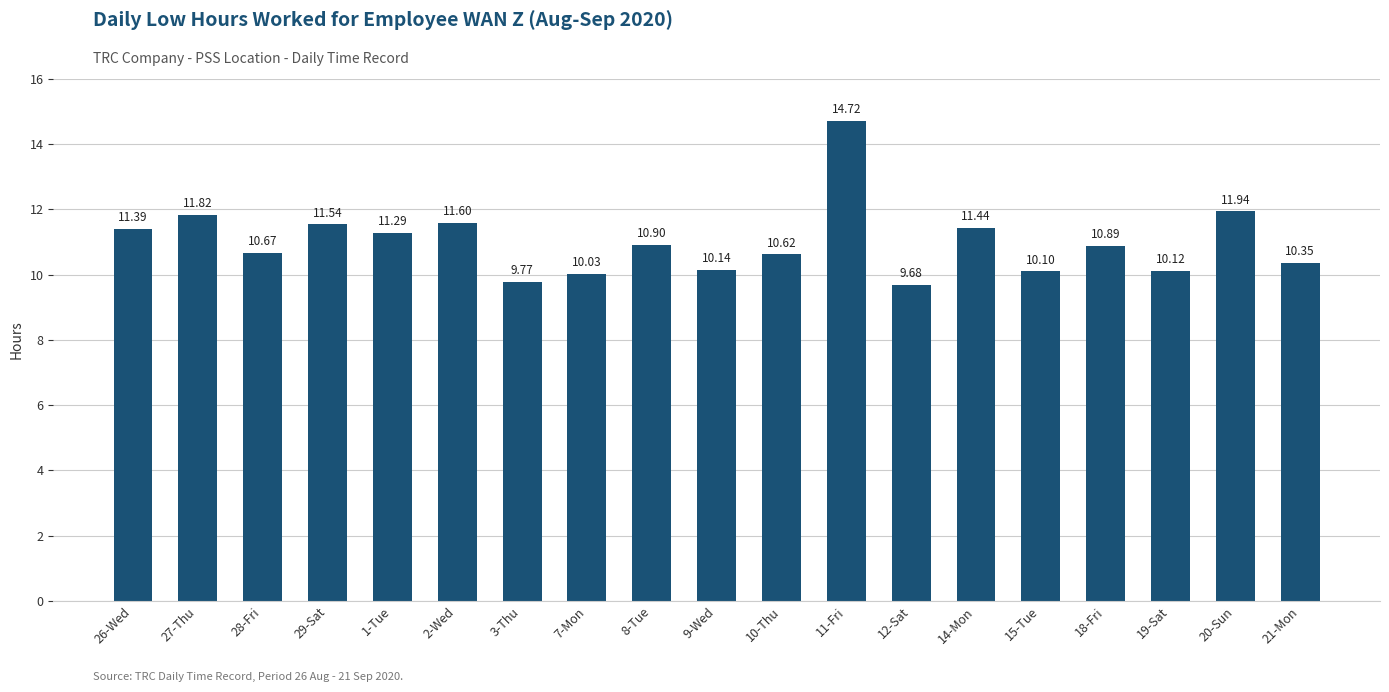

What position from the left is 8-Tue?

9